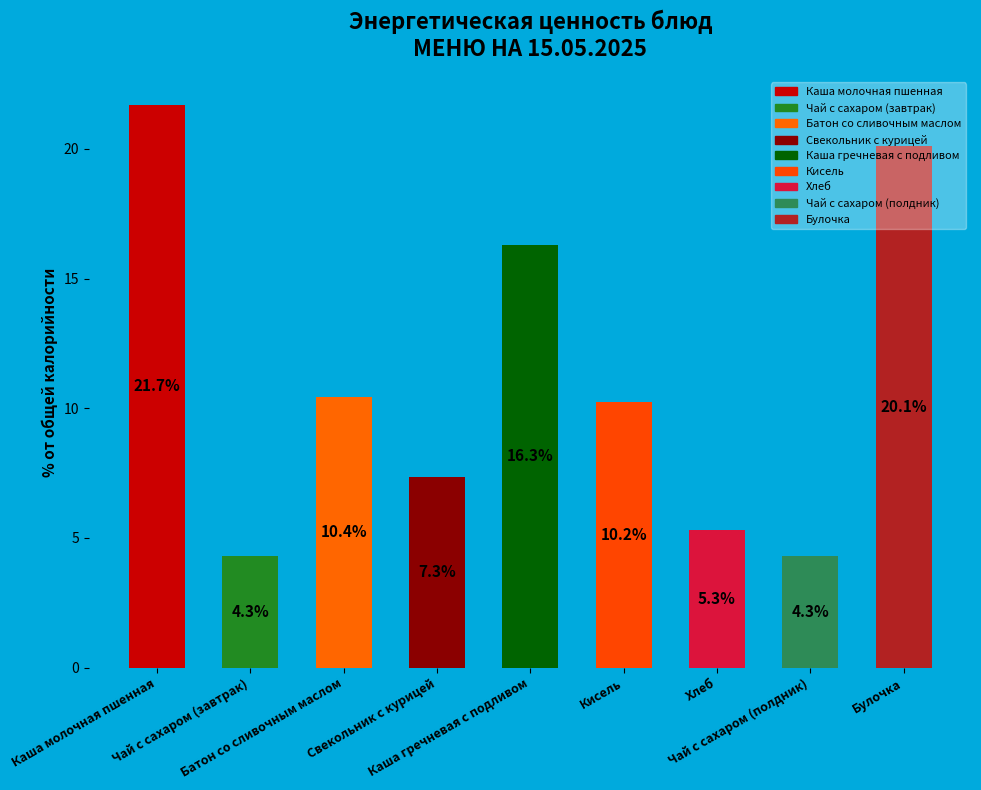

How many data points does each series have?

9